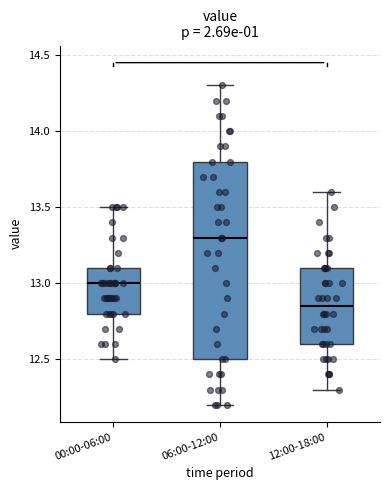

Reading left to right, read every box against the y-axis: the position of its median line, the range the box covers, and the ends of its whiskers. The values are not printed on the chart, so give them approximately, as read against the axis.

00:00-06:00: median 13.00, box 12.80 to 13.10, whiskers 12.50 to 13.50
06:00-12:00: median 13.30, box 12.50 to 13.80, whiskers 12.20 to 14.30
12:00-18:00: median 12.85, box 12.60 to 13.10, whiskers 12.30 to 13.60